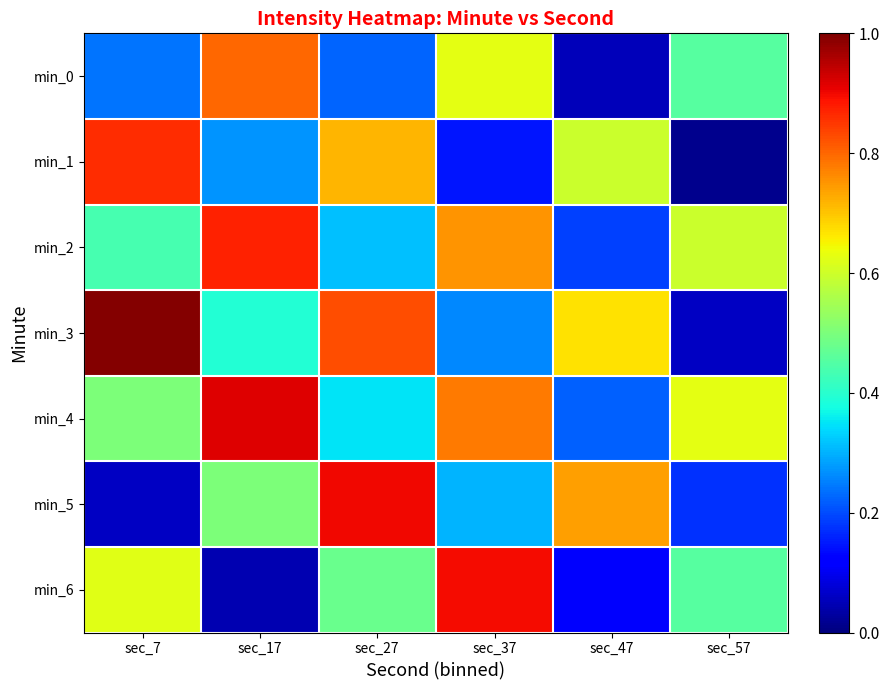

At which category is the sum across all series the highest?

sec_27